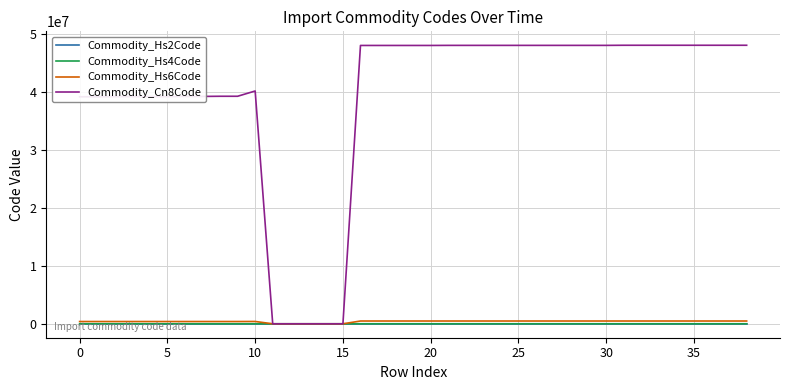

Which series has the largest total across all categories?

Commodity_Cn8Code